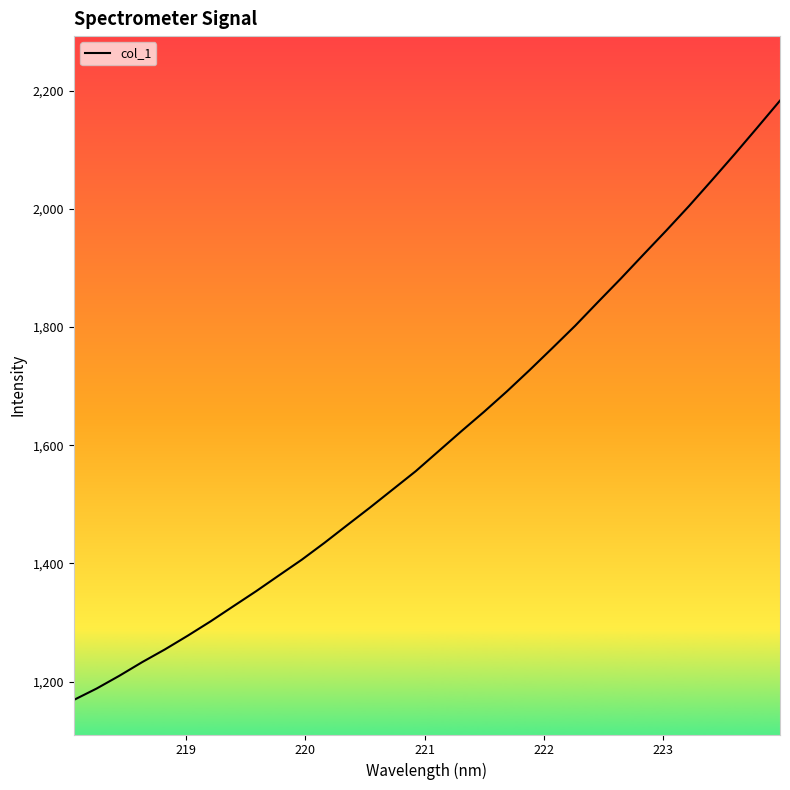

What is the maximum value shown in the chart?

2183.0